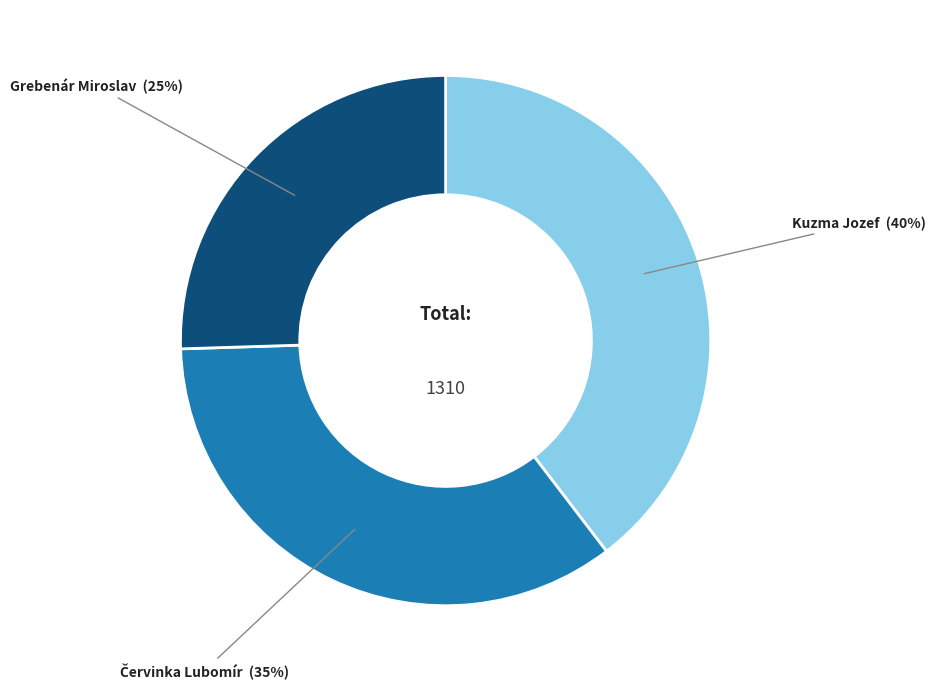

To the nearest percent, what is the average slice percentage?

33%